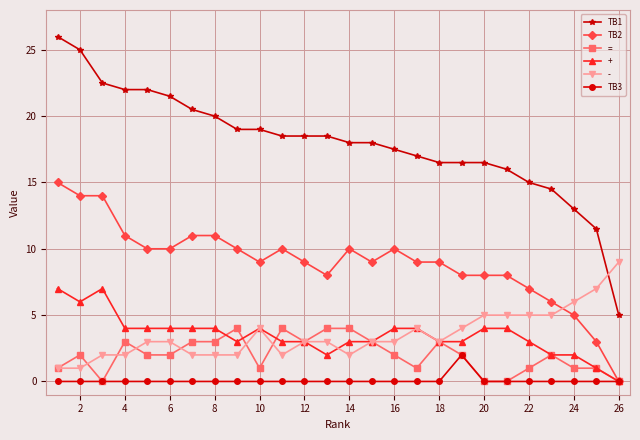

What are all the series names shown in the legend?

TB1, TB2, =, +, -, TB3